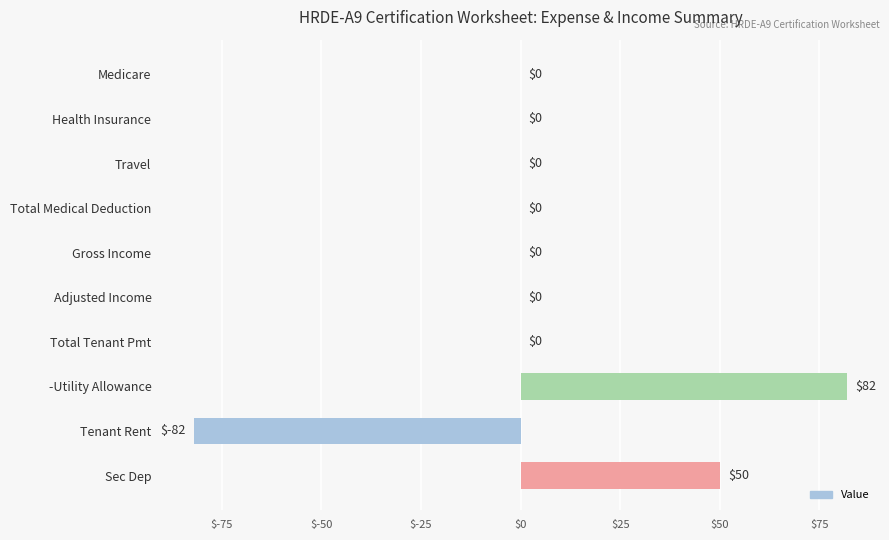

What is the approximate value at Sec Dep, to the nearest 50?

50